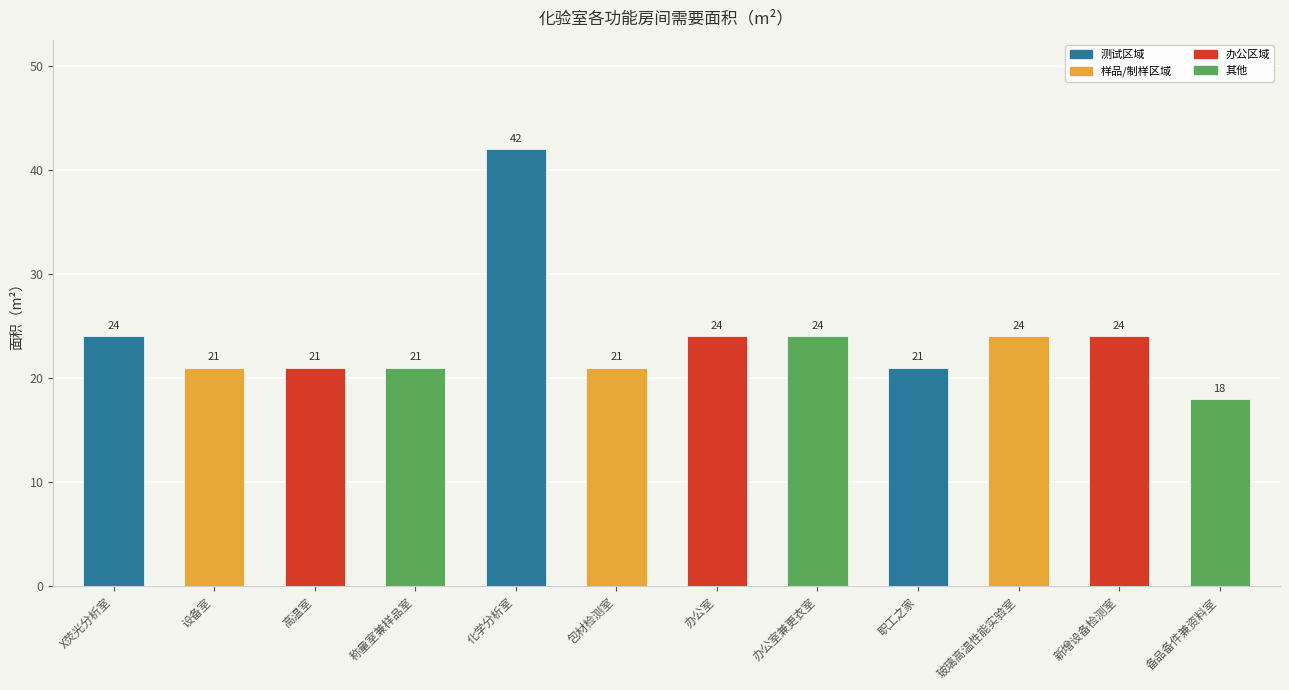

Reading right to left, extract all data points from this chart.

18	24	24	21	24	24	21	42	21	21	21	24